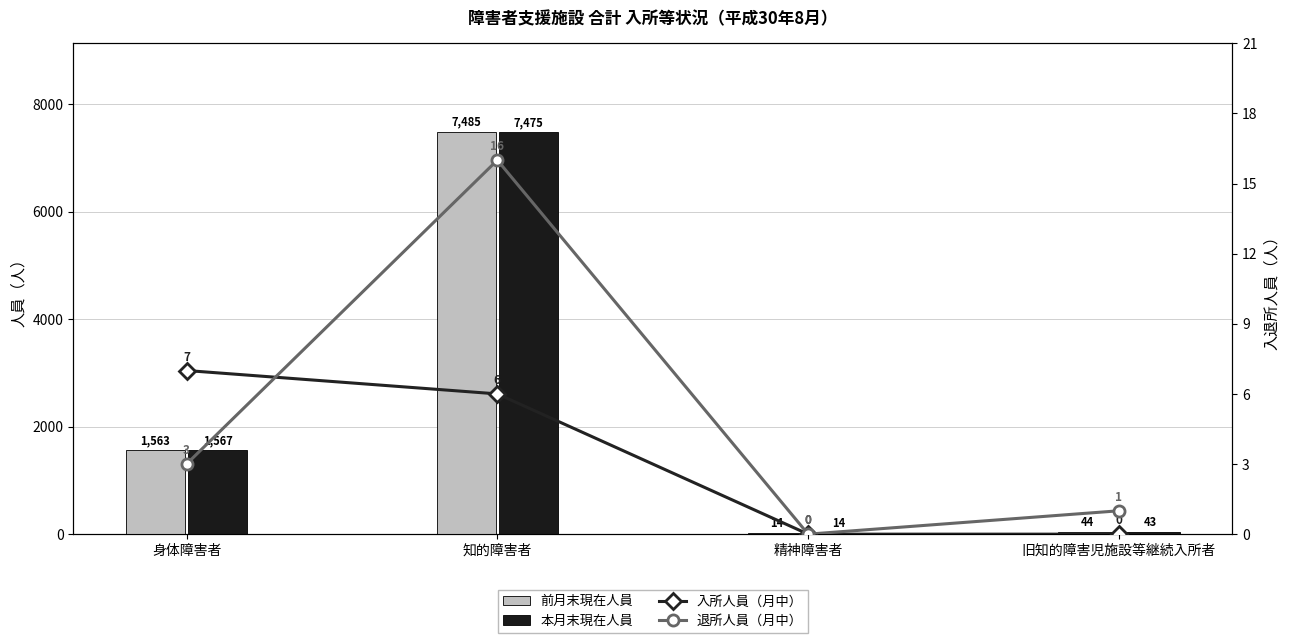

Reading left to right, what are all the values shown in this chart?

前月末現在人員: 1563	7485	14	44
本月末現在人員: 1567	7475	14	43
入所人員（月中）: 7	6	0	0
退所人員（月中）: 3	16	0	1